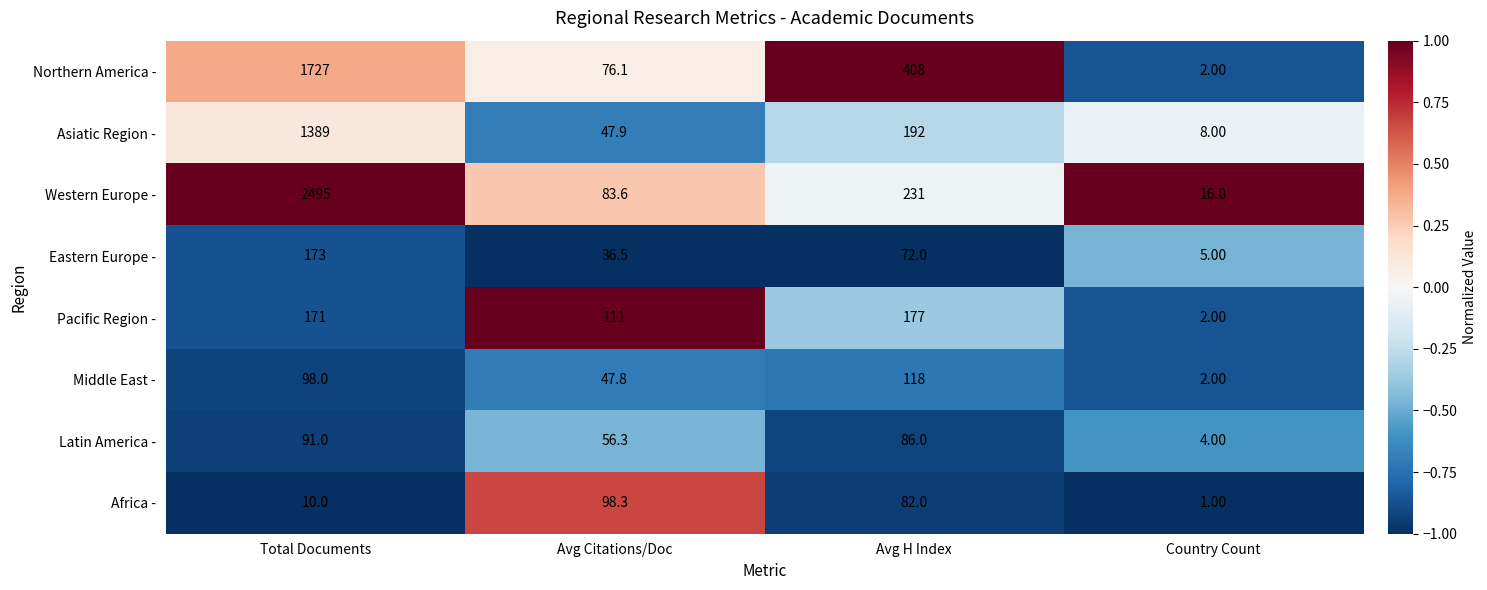

At which label is Pacific Region - closest to 89?

Avg Citations/Doc